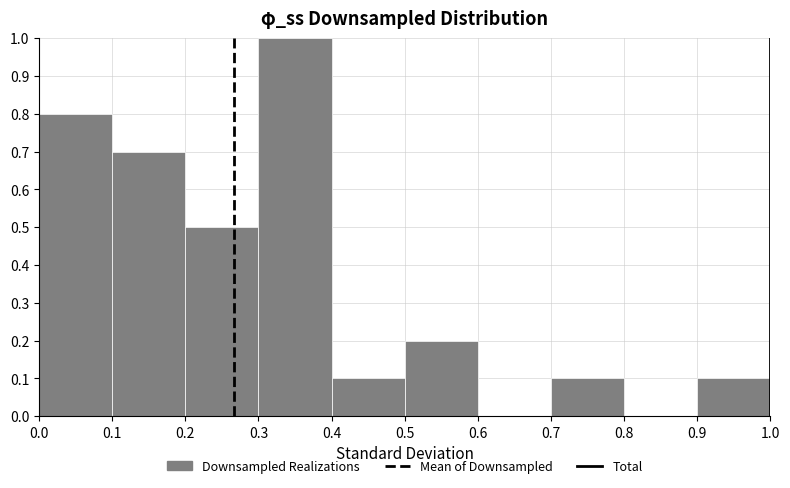

Which range on the x-axis has the tallest bar?

0.3 to 0.4